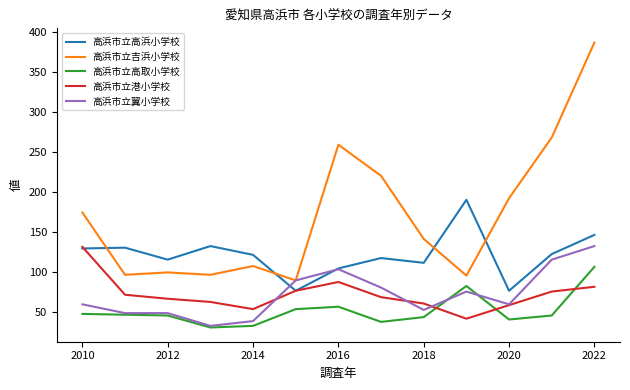

How many lines are shown in the chart?

5